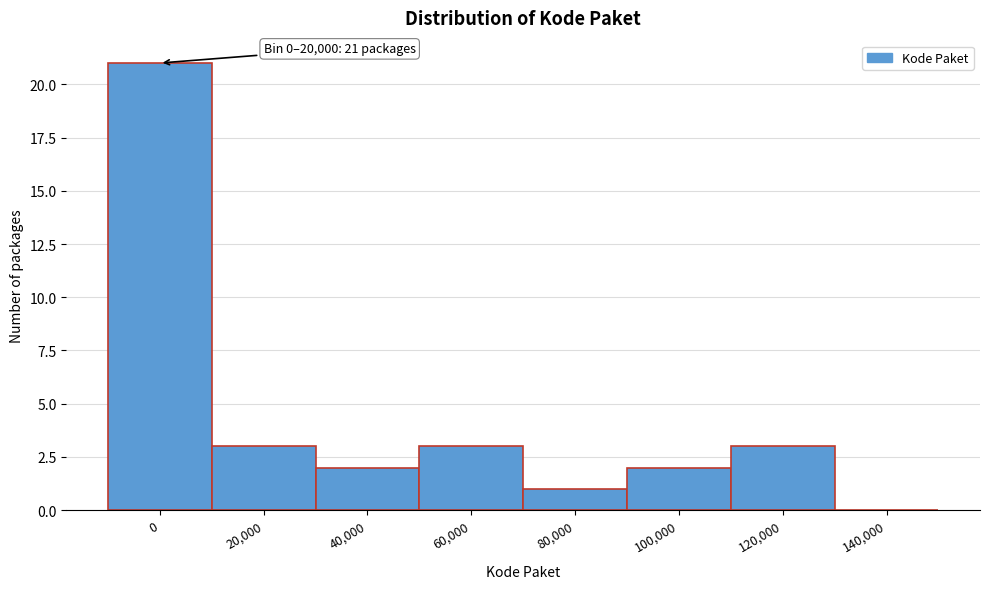

Reading right to left, what are all the values shown in this chart?

140,000=0	120,000=3	100,000=2	80,000=1	60,000=3	40,000=2	20,000=3	0=21